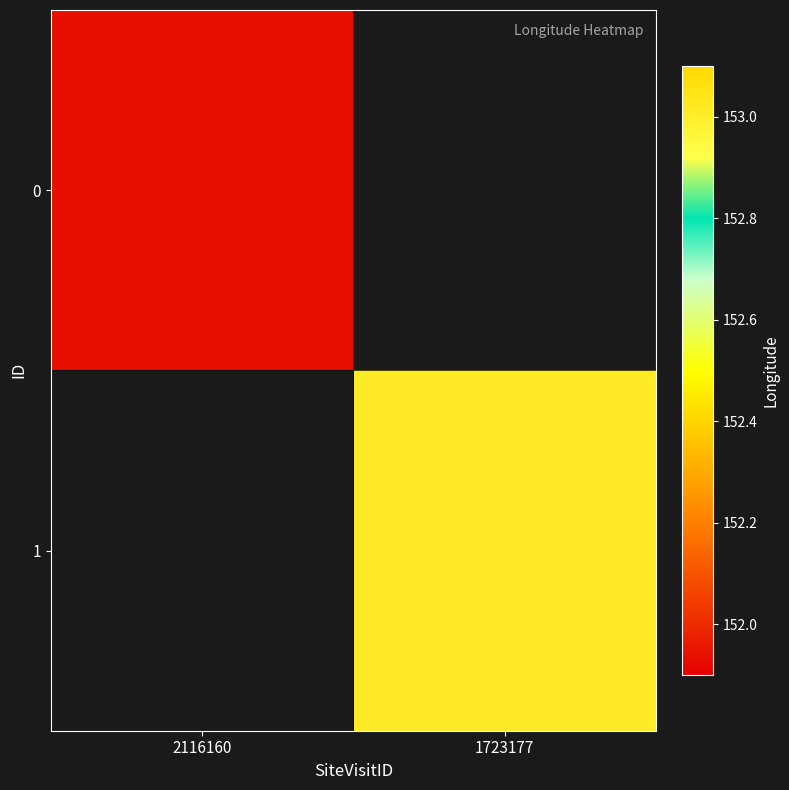

Reading left to right, extract all data points from this chart.

0: 2116160=151.9	1723177=0.0
1: 2116160=0.0	1723177=153.0